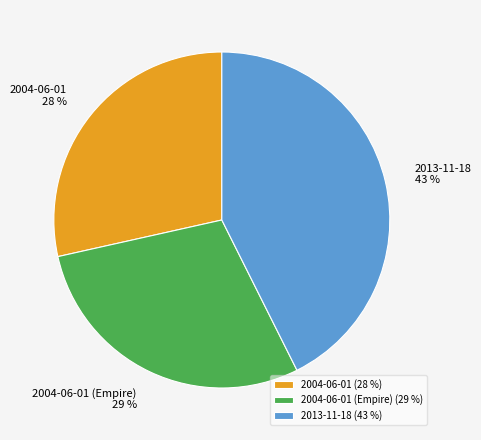

Combined, do 2004-06-01 (Empire) and 2004-06-01 account for over 50%?

Yes